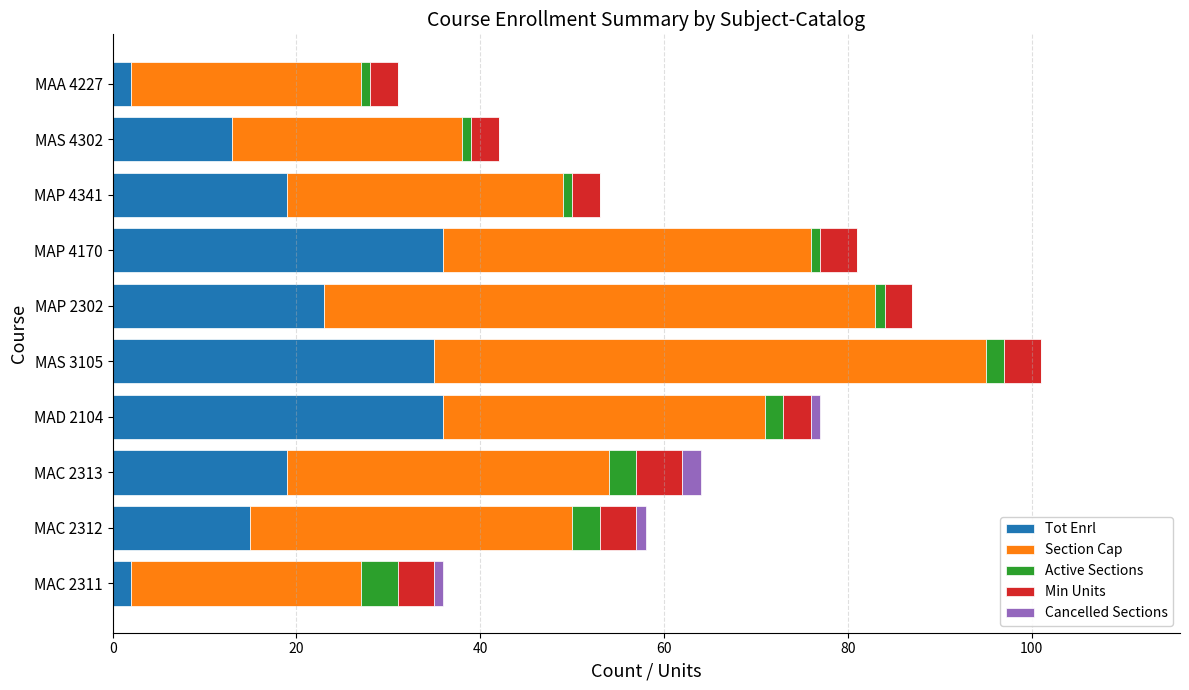

The Tot Enrl series shows 15 at MAC 2312. True or false?

True